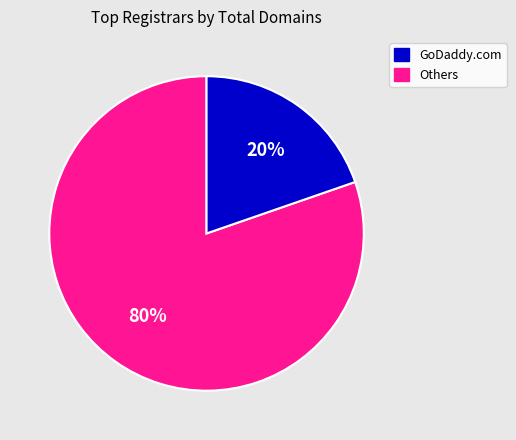

To the nearest percent, what portion does GoDaddy.com represent?

80%